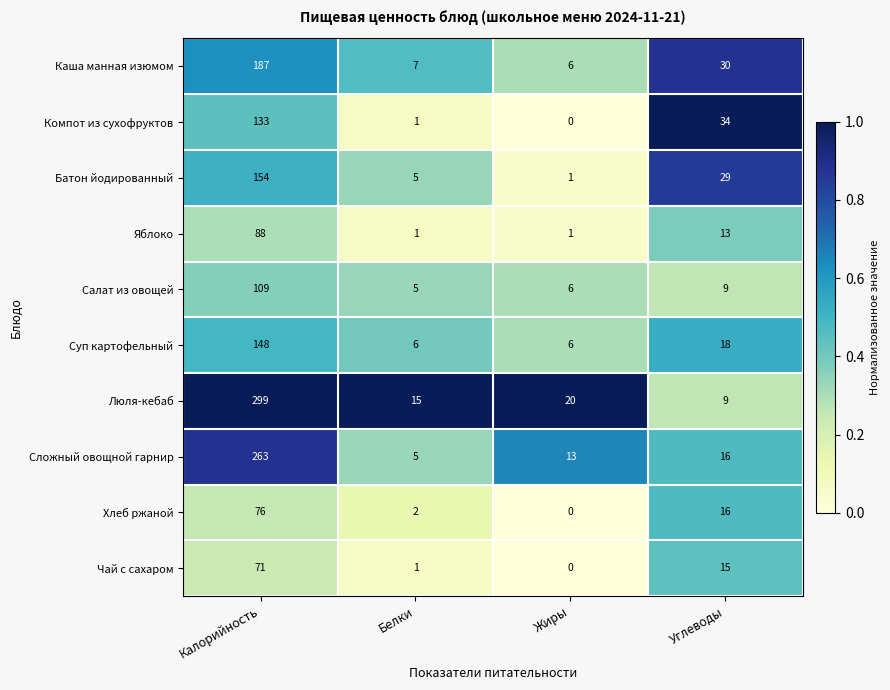

Where does the Суп картофельный series first go above 18?

Калорийность